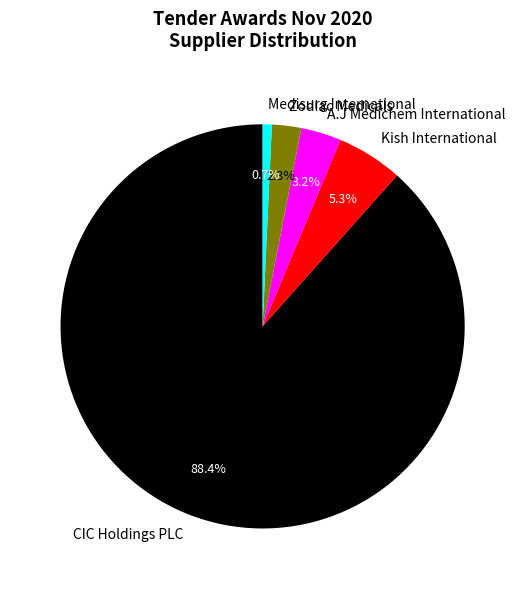

What percentage is the A.J Medichem International slice, to the nearest percent?

3%